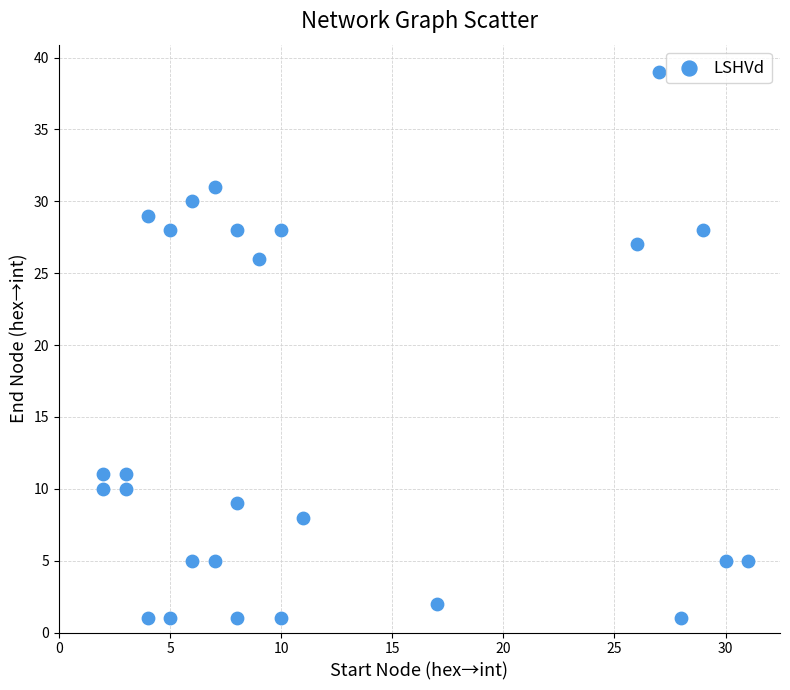

What Y value in the scatter plot is closest to 20?

26